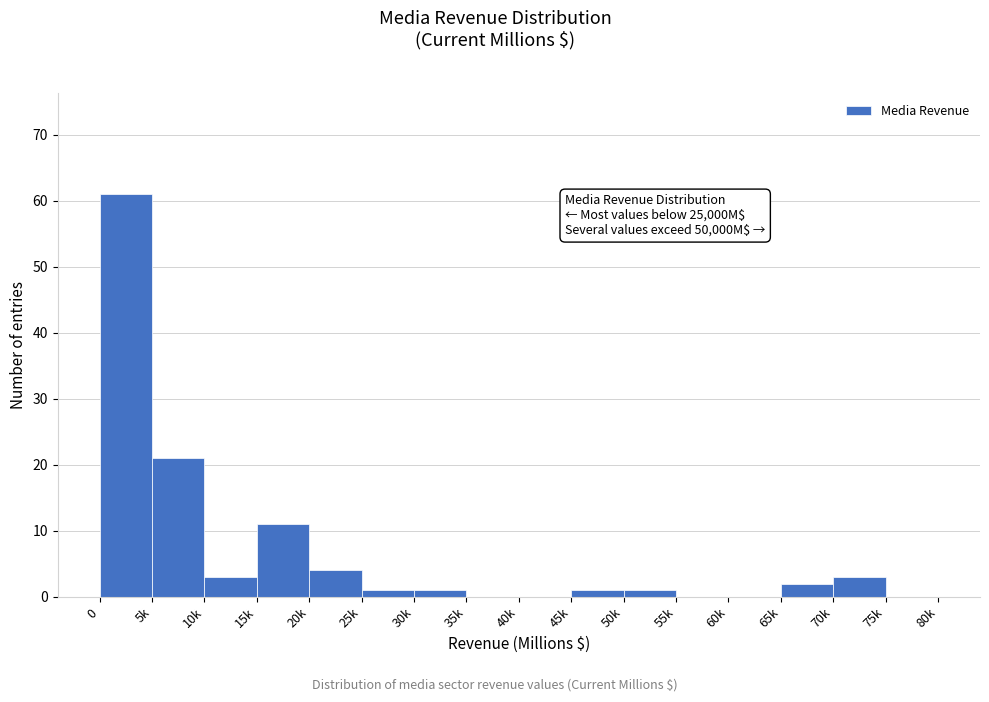

Reading right to left, transcribe all the data shown in this chart.

75k=0	70k=3	65k=2	60k=0	55k=0	50k=1	45k=1	40k=0	35k=0	30k=1	25k=1	20k=4	15k=11	10k=3	5k=21	0=61